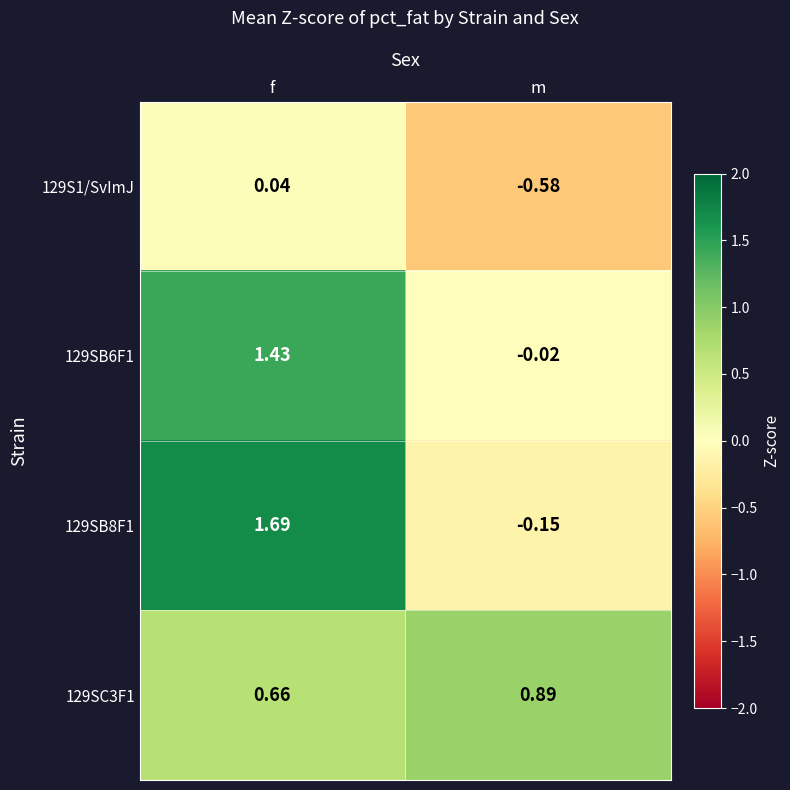

How many distinct data groups are displayed?

4